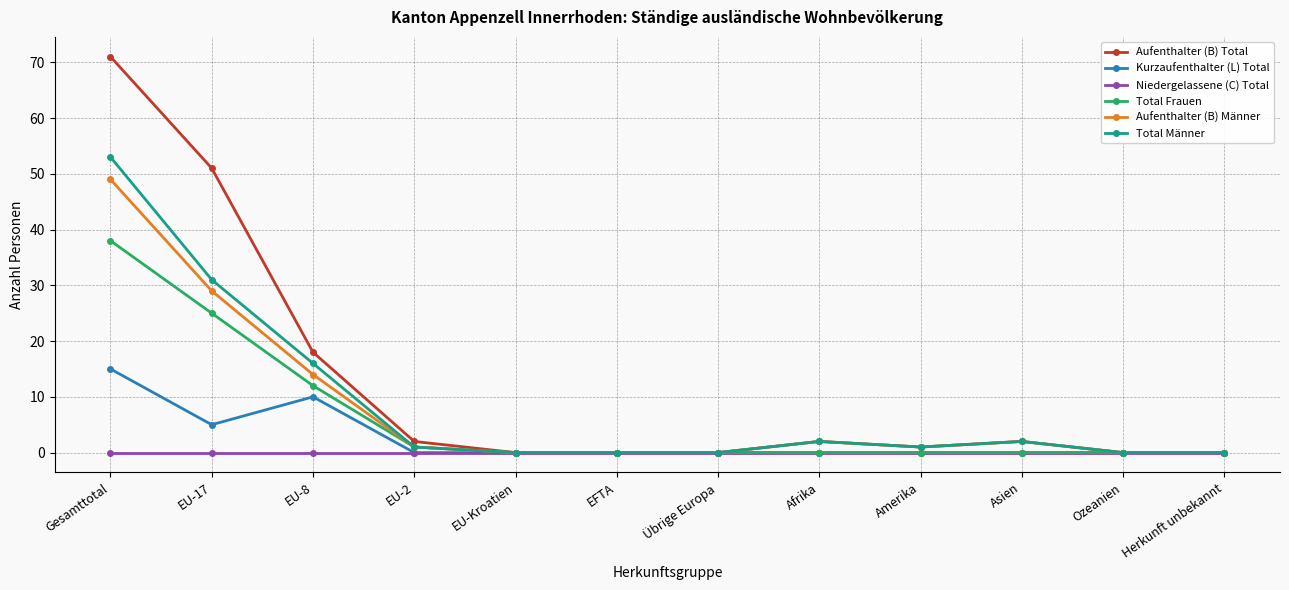

What position from the left is EFTA?

6